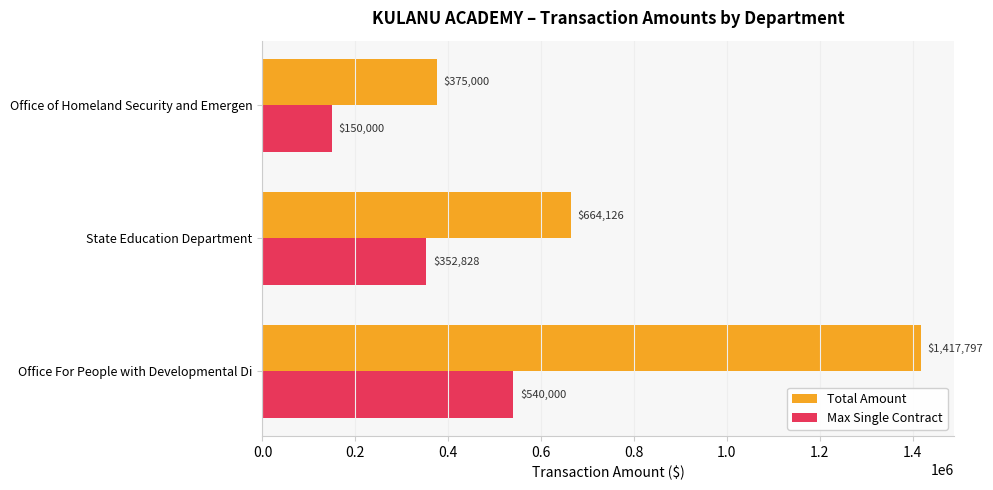

Rank the categories by Total Amount value from lowest to highest.

Office of Homeland Security and Emergen, State Education Department, Office For People with Developmental Di